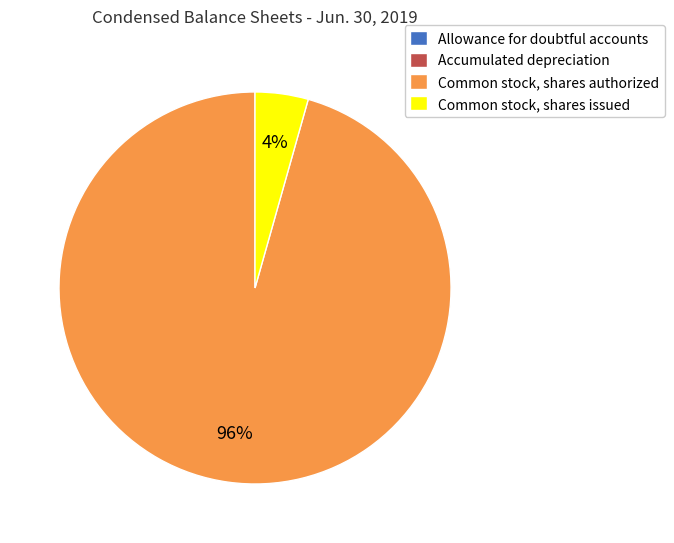

To the nearest percent, what is the average slice percentage?

25%